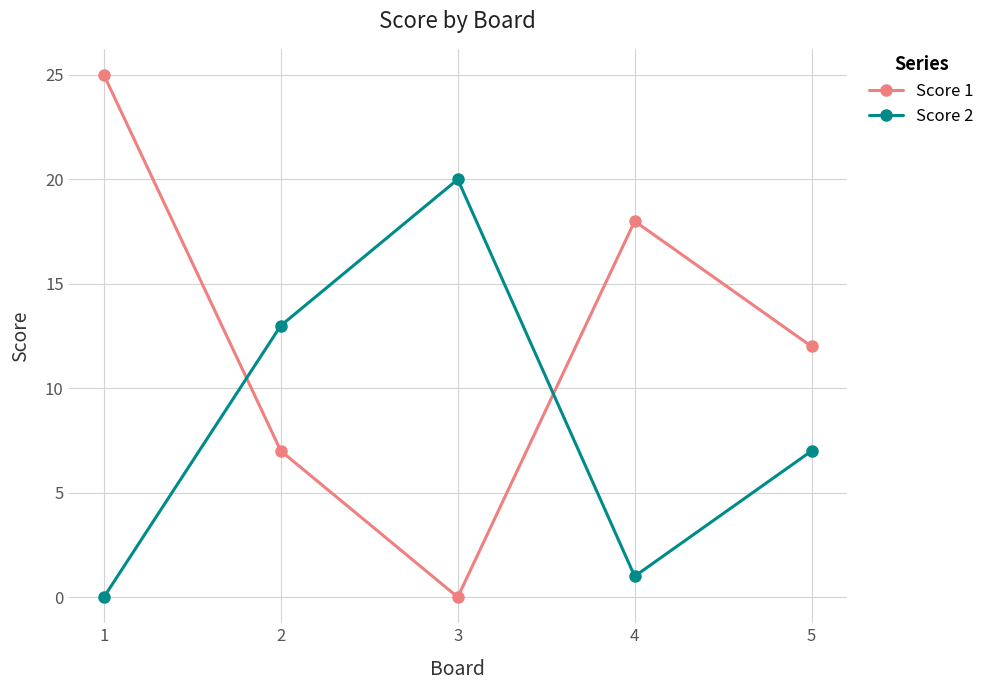

True or false: Score 1 and Score 2 cross at least once.

True